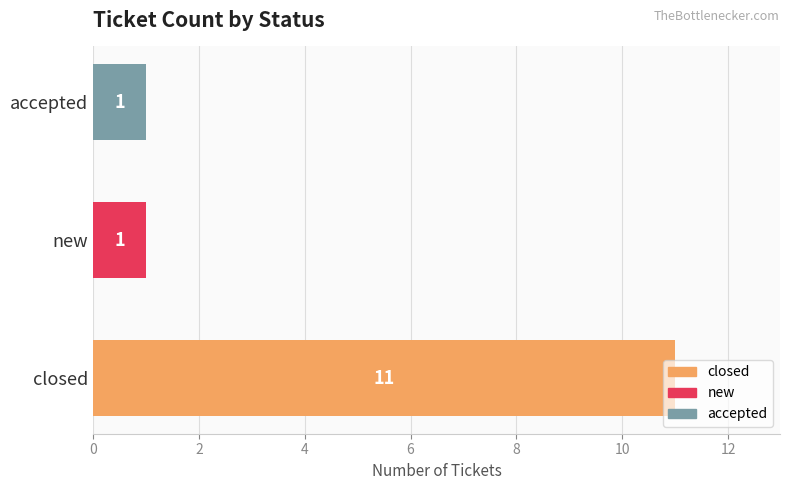

Is it true that the value at accepted is 1?

True